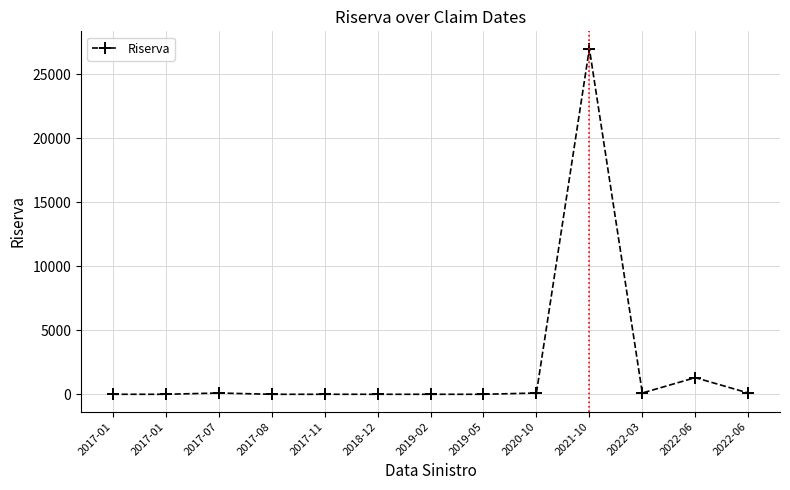

Count the number of categories in the chart.

13